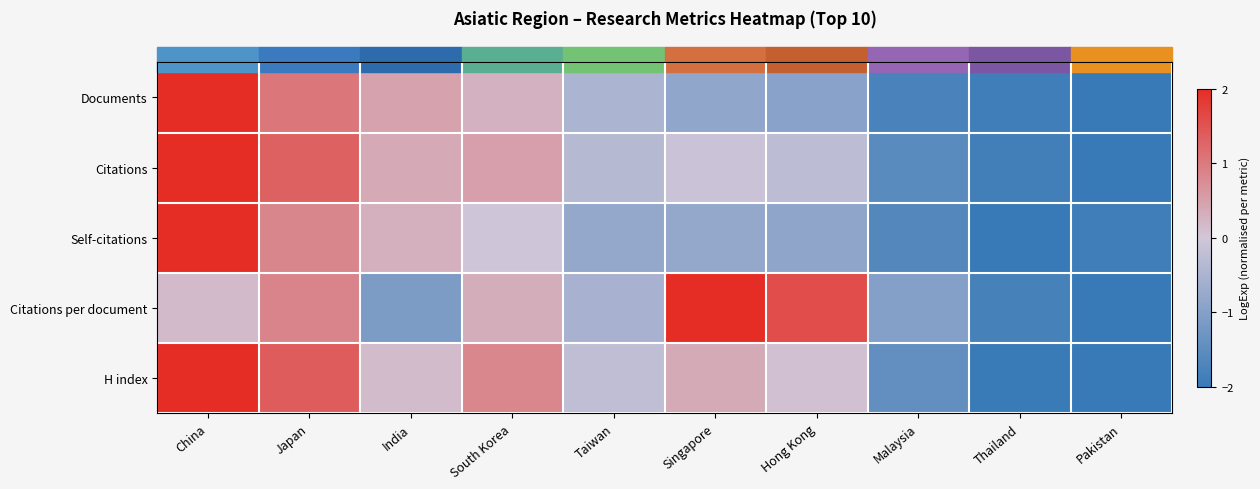

Reading right to left, transcribe all the data shown in this chart.

Documents: Pakistan=-2.0	Thailand=-1.9	Malaysia=-1.8	Hong Kong=-0.9	Singapore=-0.8	Taiwan=-0.5	South Korea=0.3	India=0.5	Japan=1.0	China=2.0
Citations: Pakistan=-2.0	Thailand=-1.8	Malaysia=-1.6	Hong Kong=-0.3	Singapore=-0.1	Taiwan=-0.3	South Korea=0.5	India=0.4	Japan=1.3	China=2.0
Self-citations: Pakistan=-1.9	Thailand=-2.0	Malaysia=-1.6	Hong Kong=-0.9	Singapore=-0.8	Taiwan=-0.8	South Korea=-0.0	India=0.3	Japan=0.9	China=2.0
Citations per document: Pakistan=-2.0	Thailand=-1.8	Malaysia=-1.0	Hong Kong=1.6	Singapore=2.0	Taiwan=-0.5	South Korea=0.3	India=-1.1	Japan=0.9	China=0.2
H index: Pakistan=-2.0	Thailand=-2.0	Malaysia=-1.4	Hong Kong=0.1	Singapore=0.4	Taiwan=-0.2	South Korea=0.8	India=0.1	Japan=1.4	China=2.0